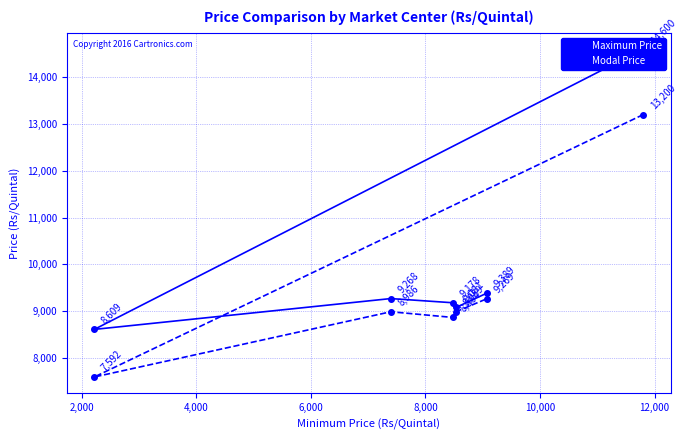

What is the lowest value of the Modal Price series?

7592